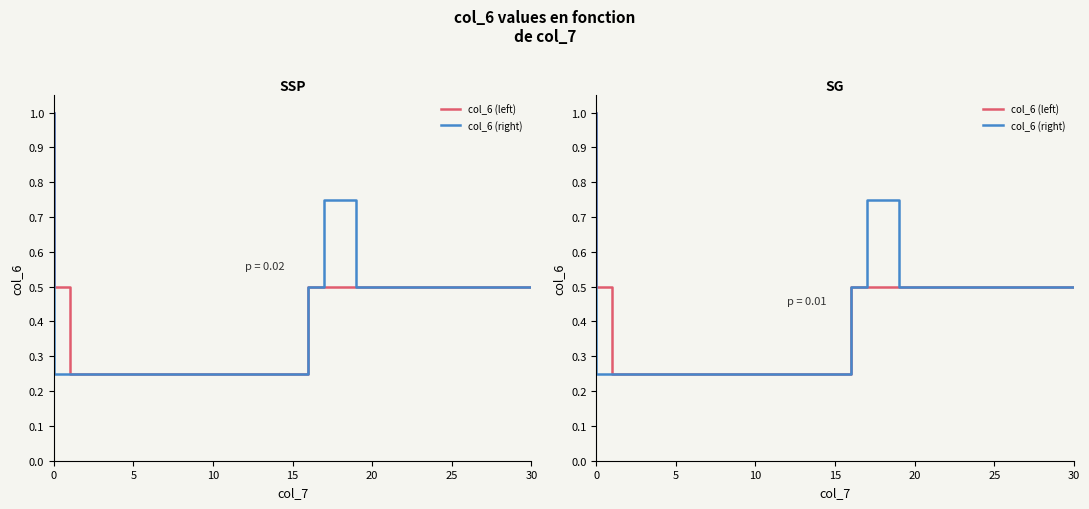

What are all the series names shown in the legend?

col_6 (left), col_6 (right)